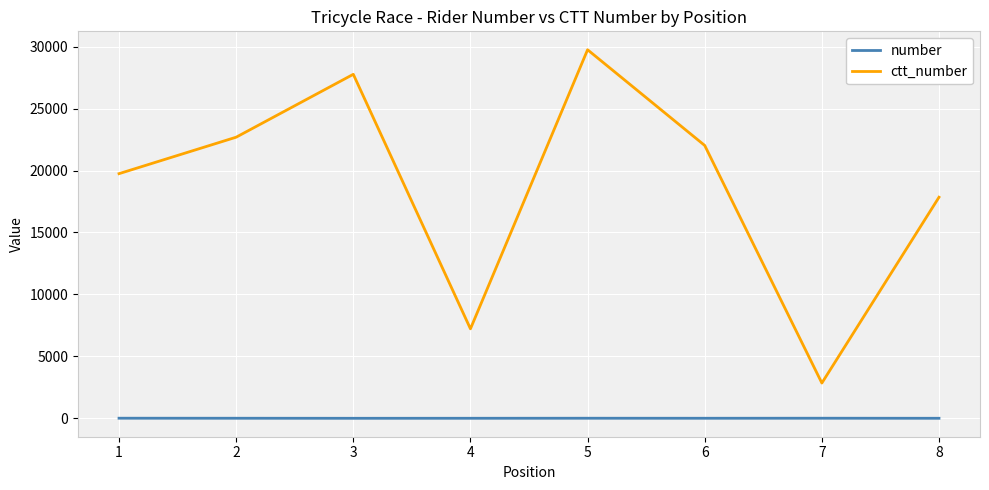

True or false: number and ctt_number intersect in this chart.

False